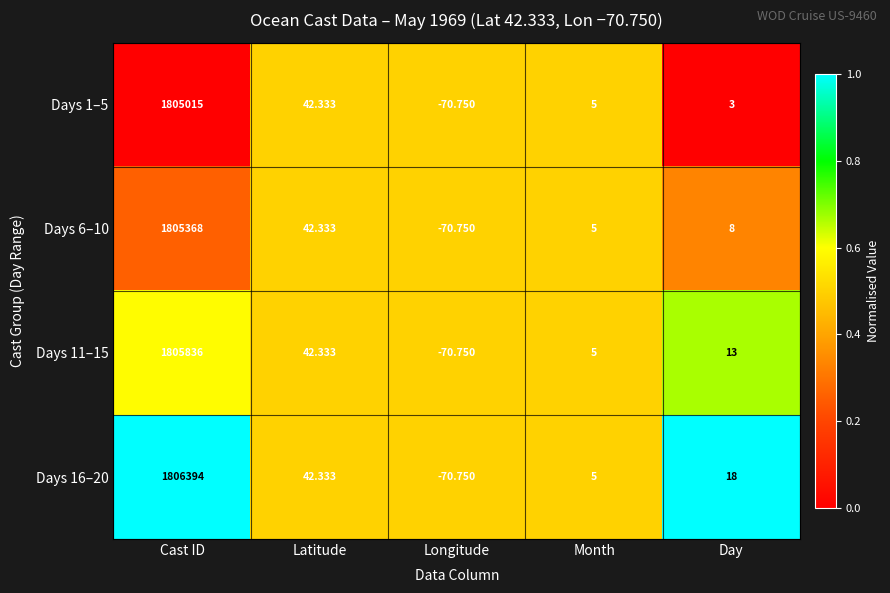

At which category does the chart reach its minimum across all series?

Longitude